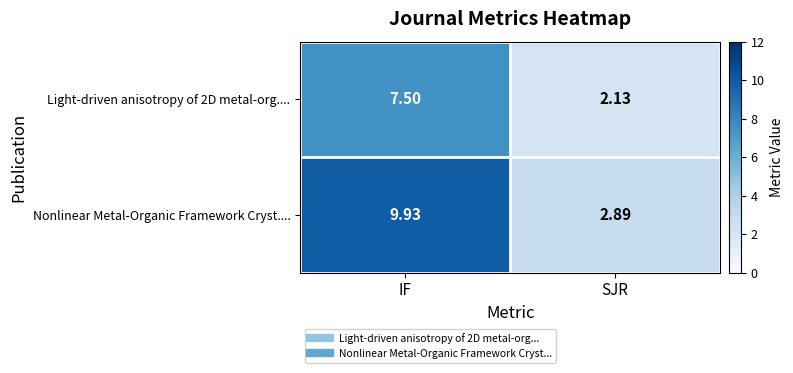

At which label does Nonlinear Metal-Organic Framework Cryst.... first exceed 9?

IF